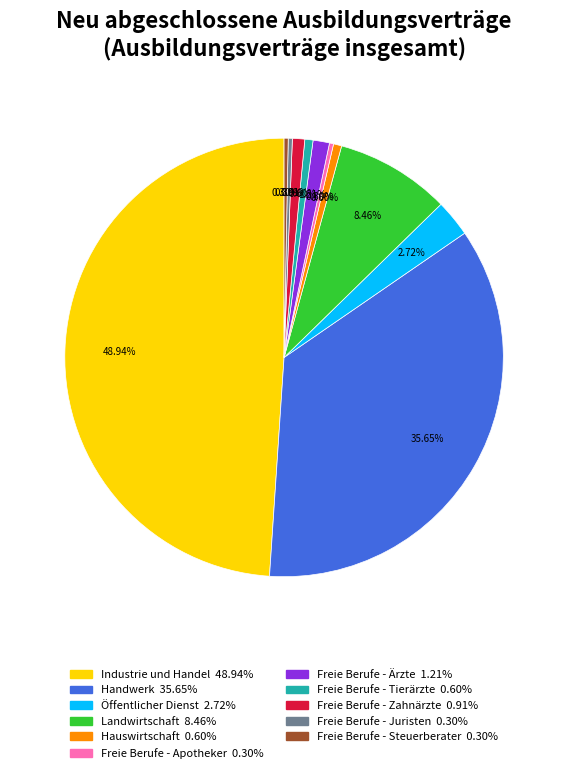

To the nearest percent, what is the difference between the Industrie und Handel and Öffentlicher Dienst slice percentages?

46%